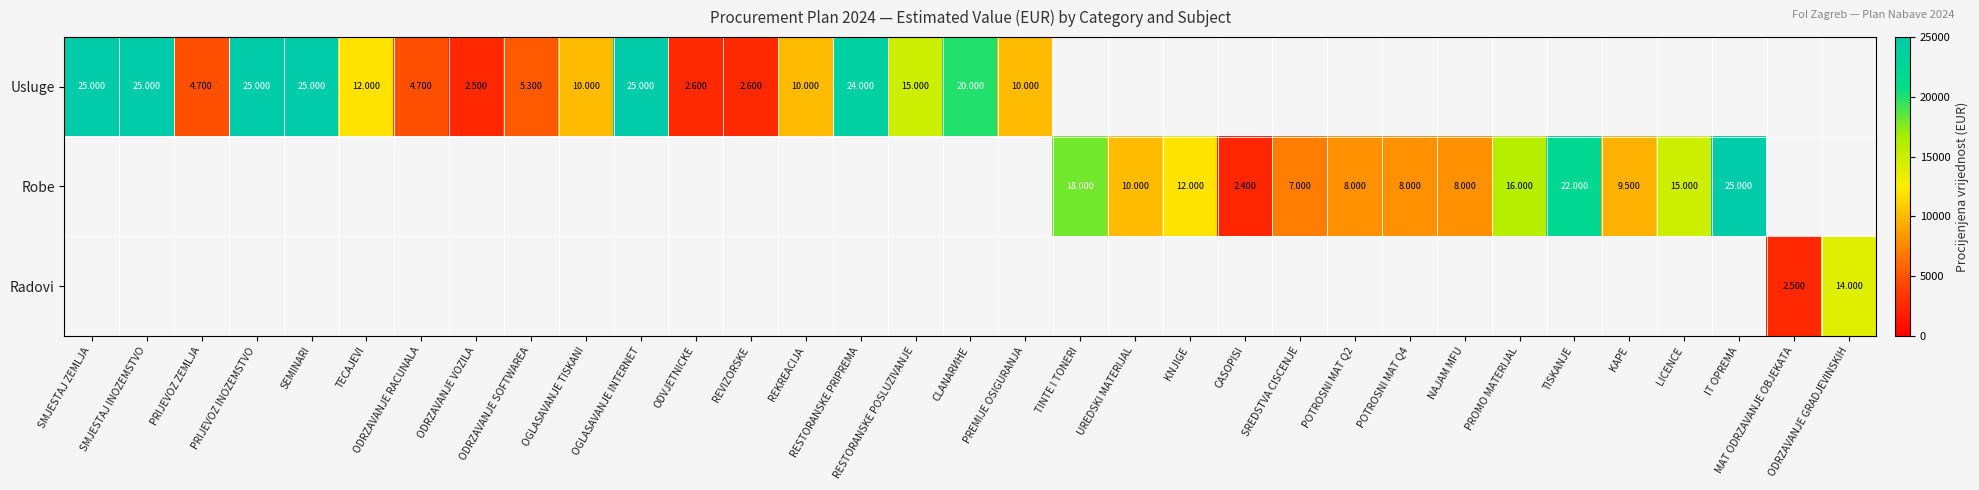

Between RESTORANSKE PRIPREMA and CLANARИНЕ, which is larger?

RESTORANSKE PRIPREMA